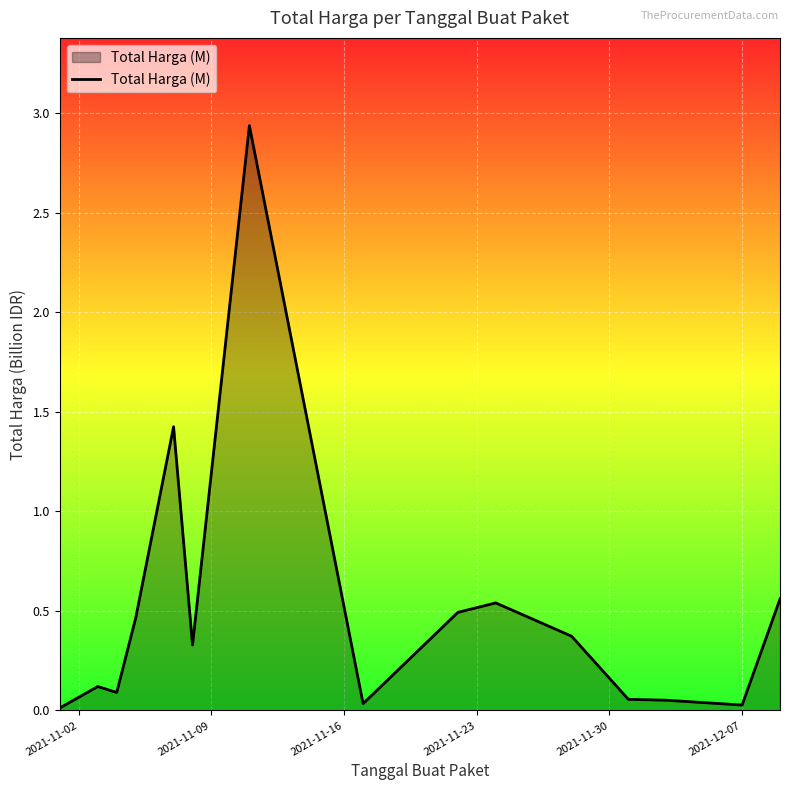

How many lines are shown in the chart?

1